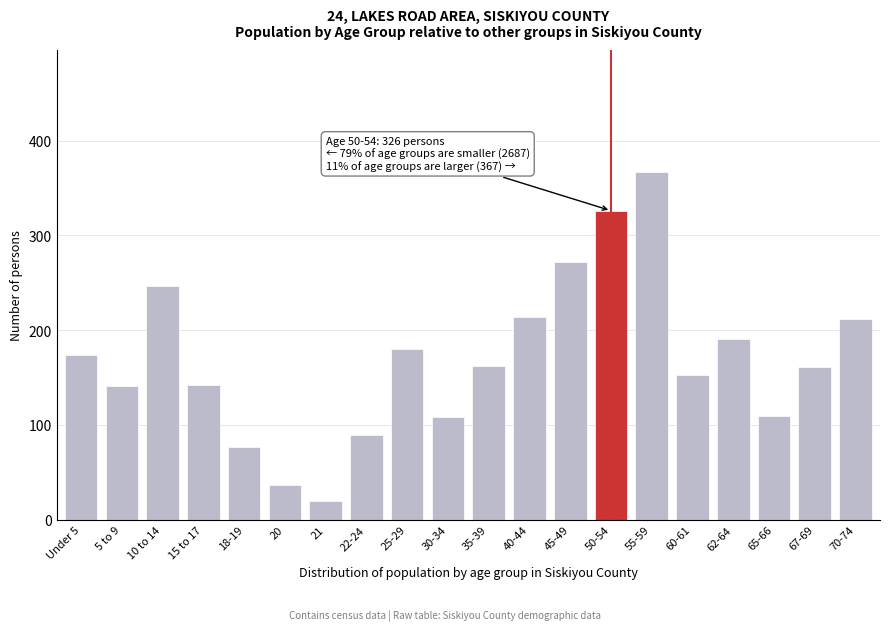

What is the greatest value displayed?

367